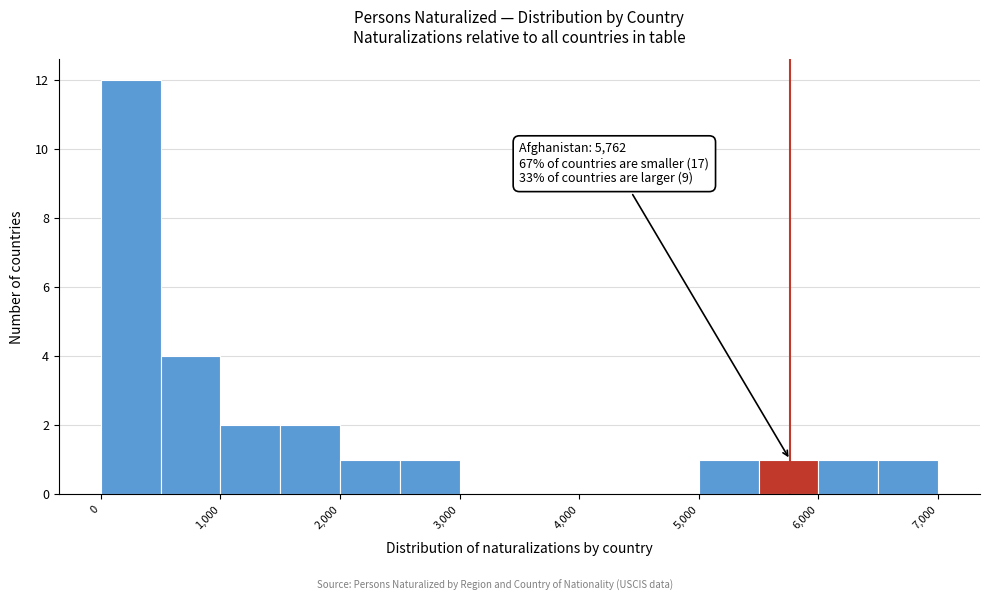

Over which range of the x-axis is the bar tallest?

0 to 500